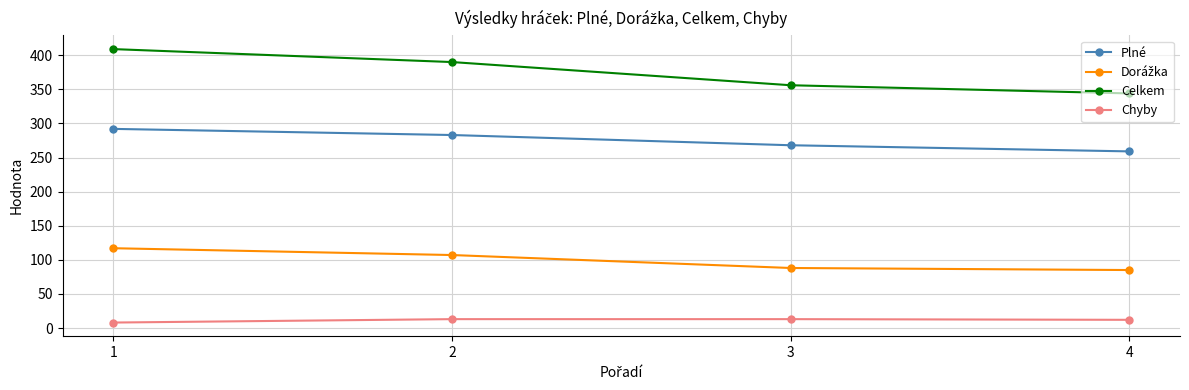

How many Plné values are between 268 and 292?

3